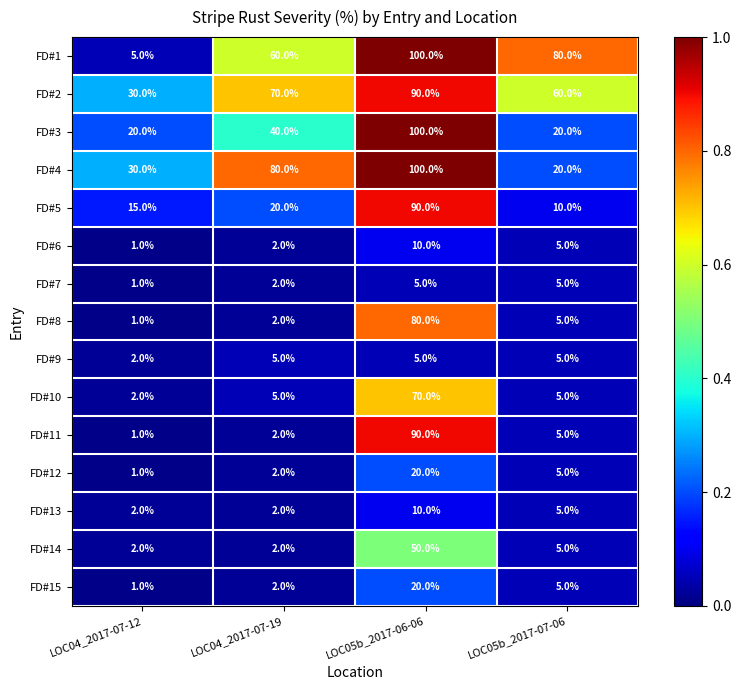

Is it true that FD#3 equals 40 at LOC04_2017-07-19?

True